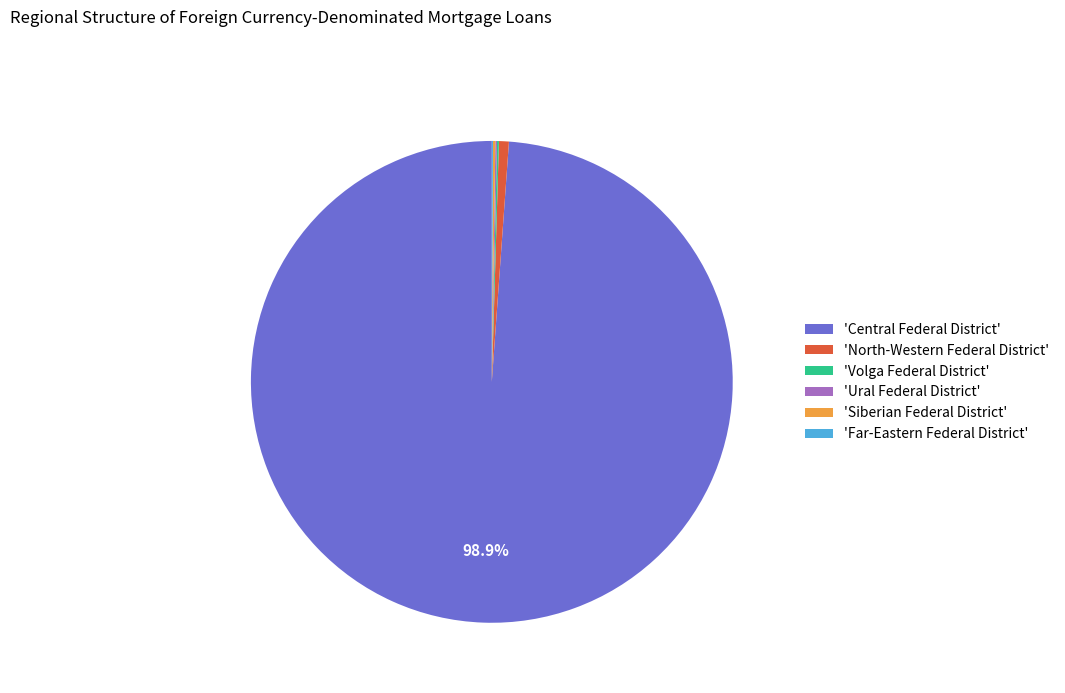

Which category accounts for the majority?

'Central Federal District'